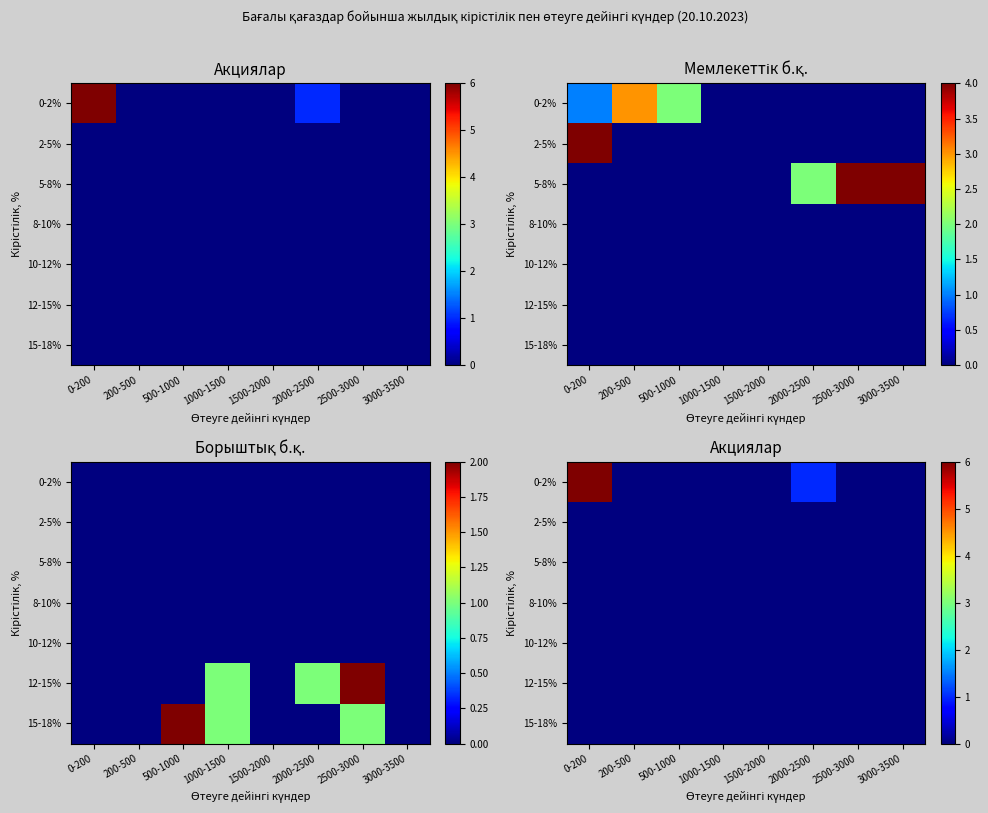

What is the total value across all series at 2000-2500?

1